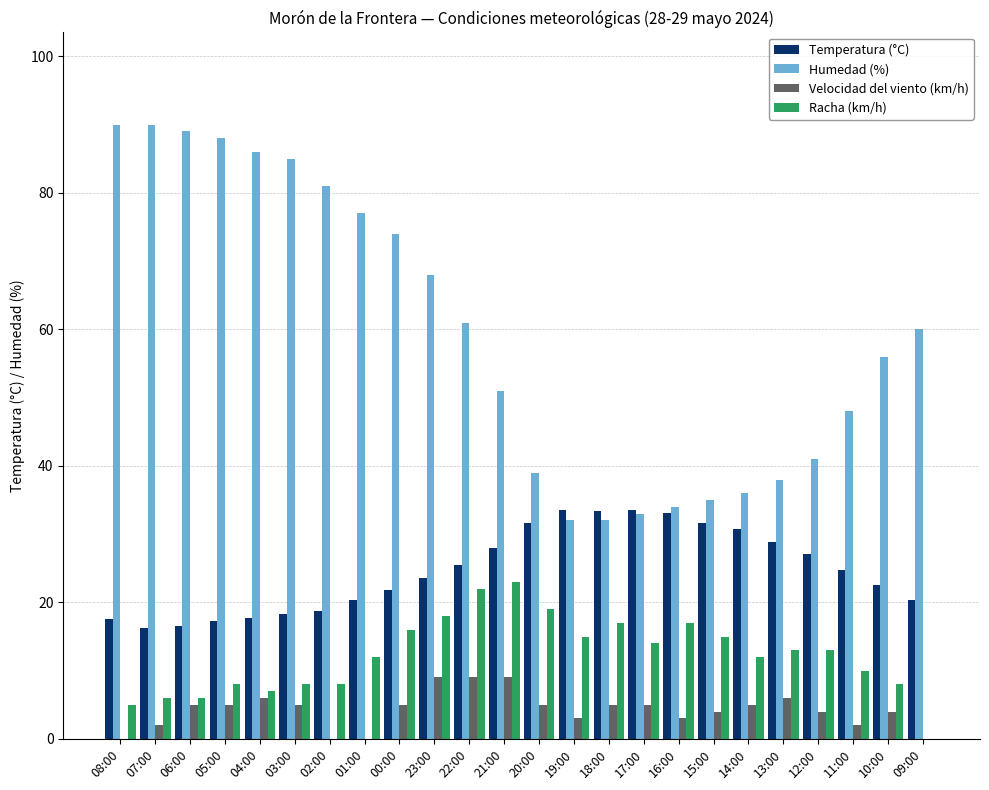

Is it true that Racha (km/h) equals 12.0 at 01:00?

True